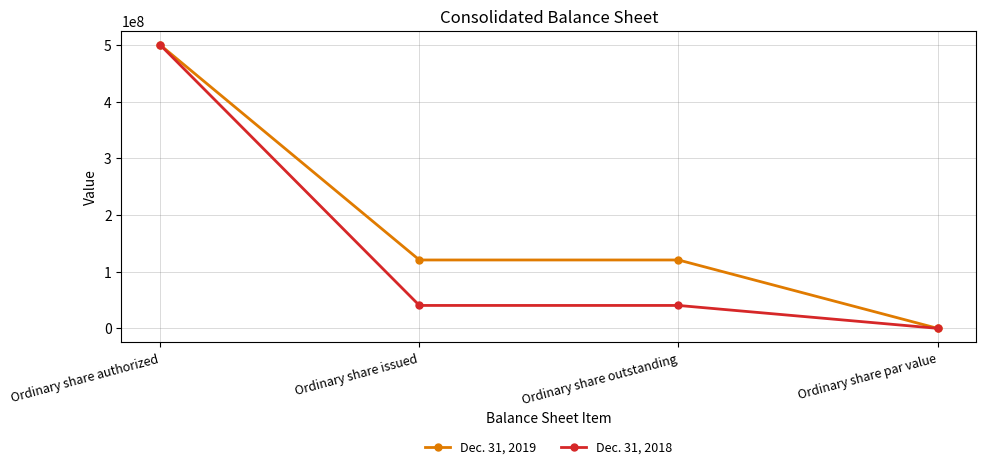

Which series changed the most between Ordinary share authorized and Ordinary share outstanding?

Dec. 31, 2018